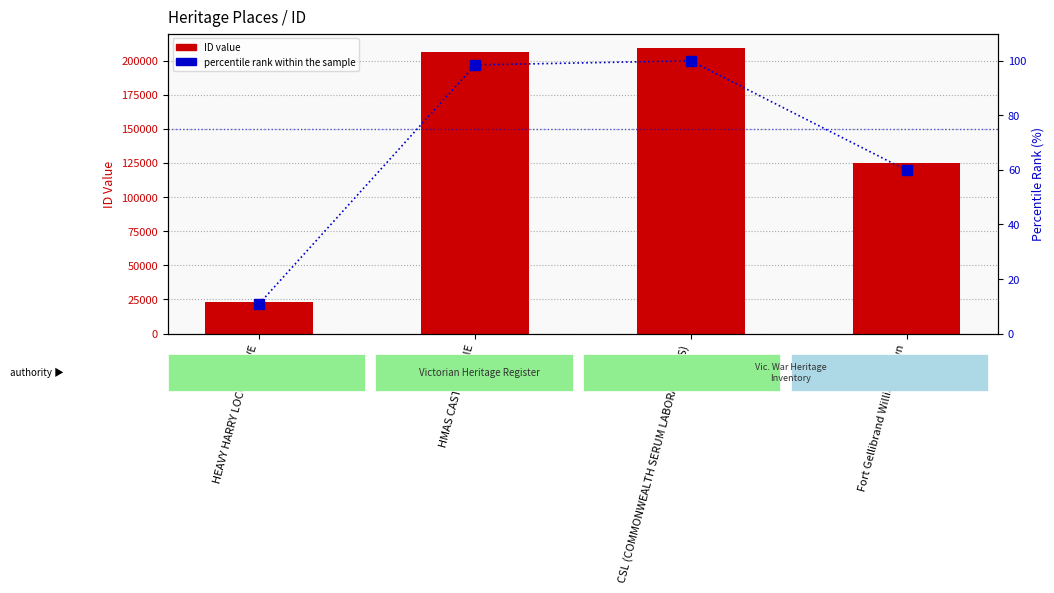

What is the sum of the Percentile rank within the sample values at CSL (COMMONWEALTH SERUM LABORATORIES) and Fort Gellibrand Williamstown?

159.9